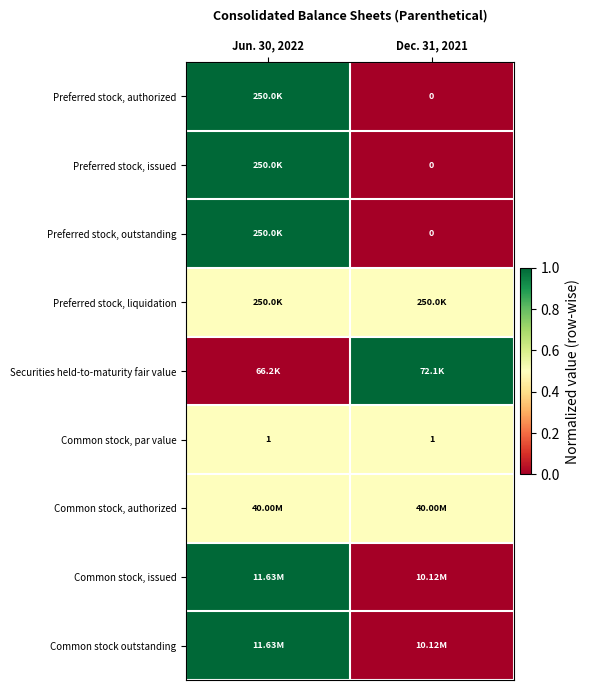

What is the sum of the Common stock, par value values at Jun. 30, 2022 and Dec. 31, 2021?

2.0